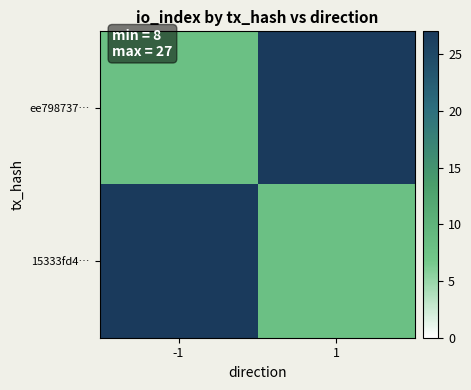

Which series has the widest spread of values?

ee798737…